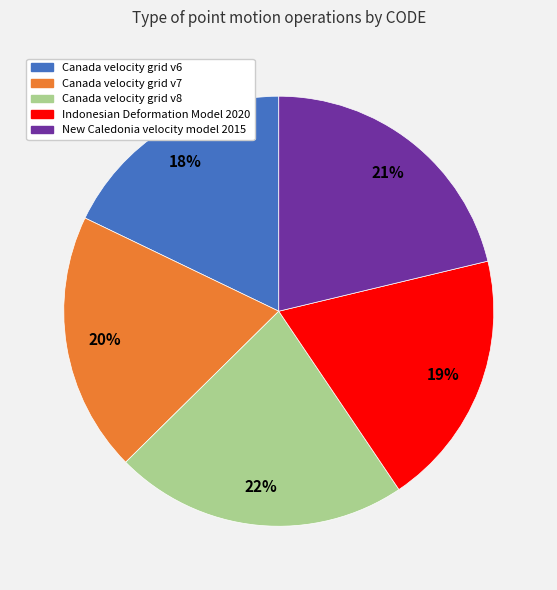

Between Canada velocity grid v7 and Canada velocity grid v8, which is larger?

Canada velocity grid v8